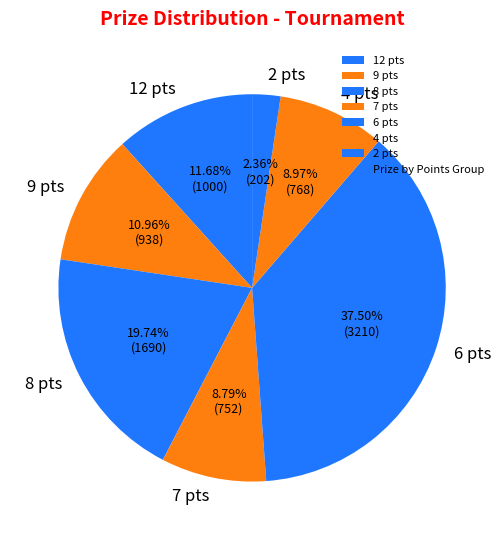

Is there a majority slice in this chart?

No